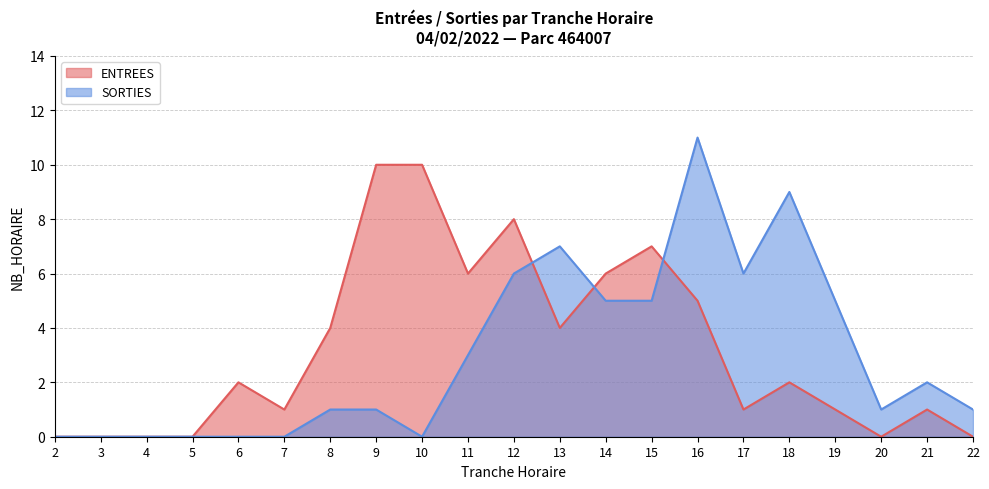

At which category is the sum across all series the highest?

16